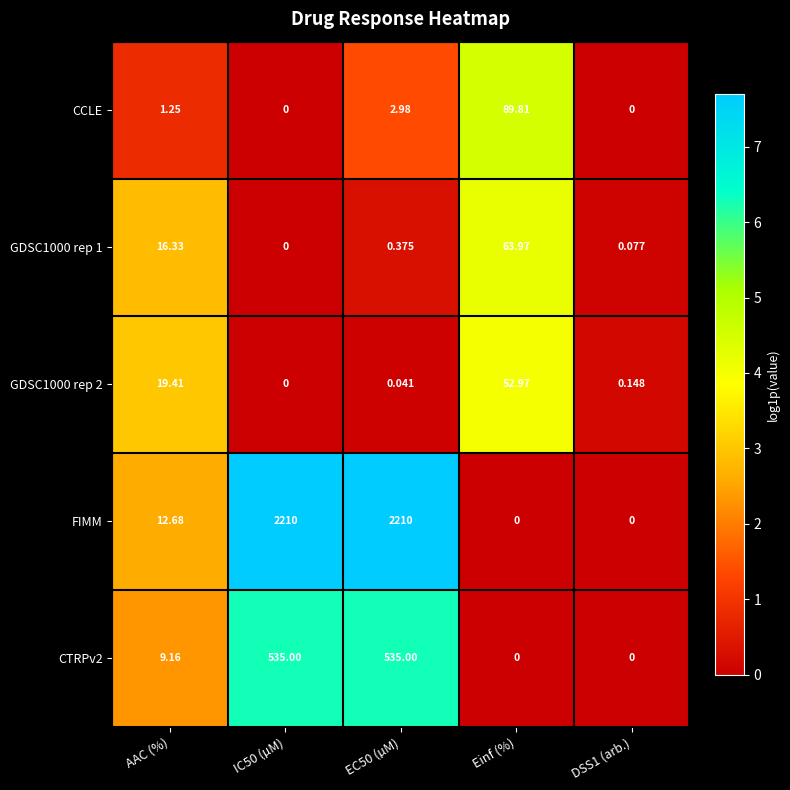

How many values in the CCLE series are below 1?

2